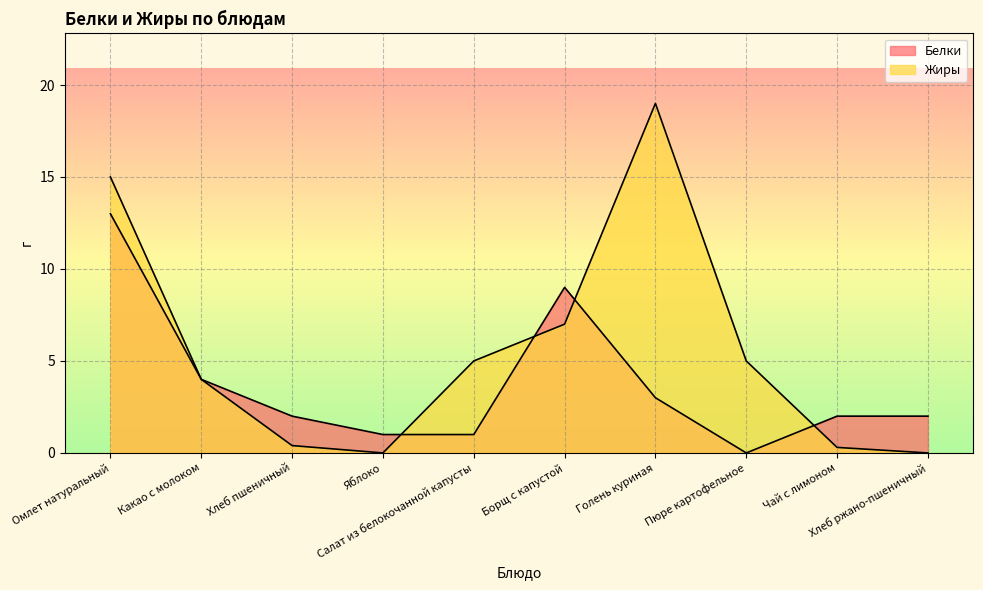

True or false: Белки and Жиры cross at least once.

True